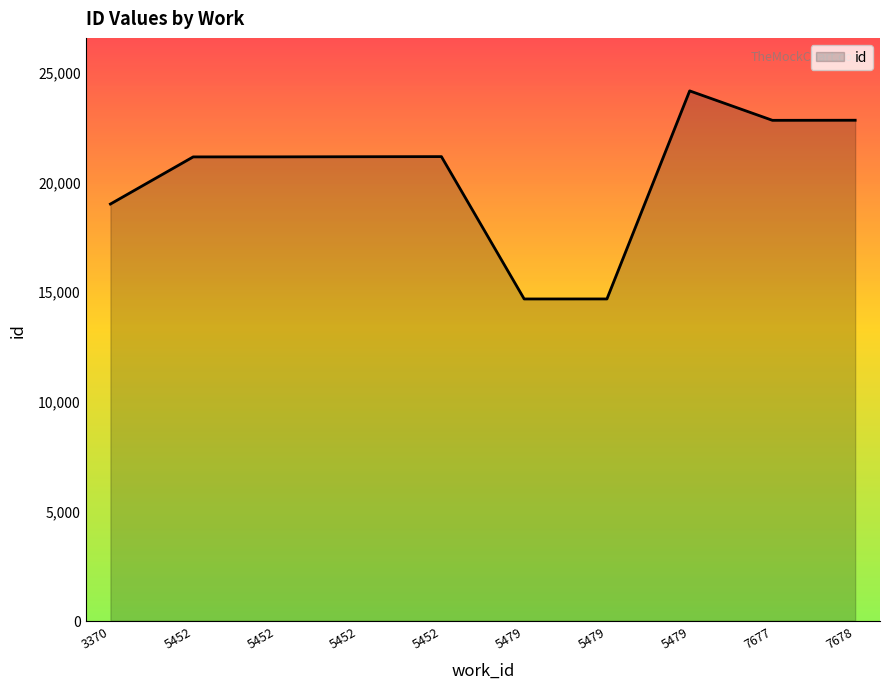

How many lines are shown in the chart?

1